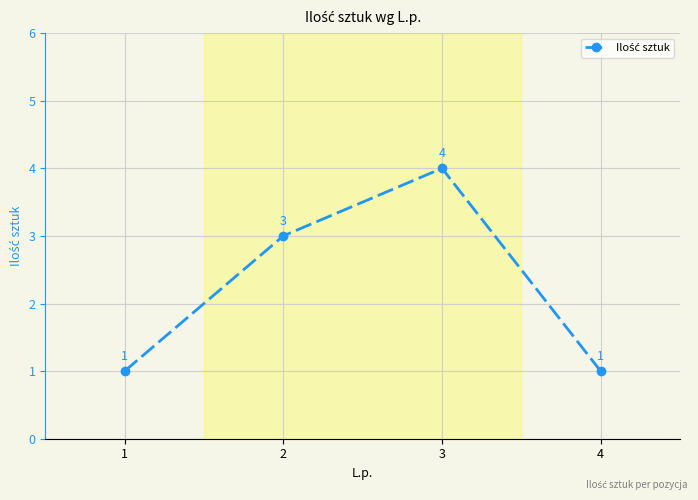

Reading left to right, transcribe all the data shown in this chart.

1	3	4	1